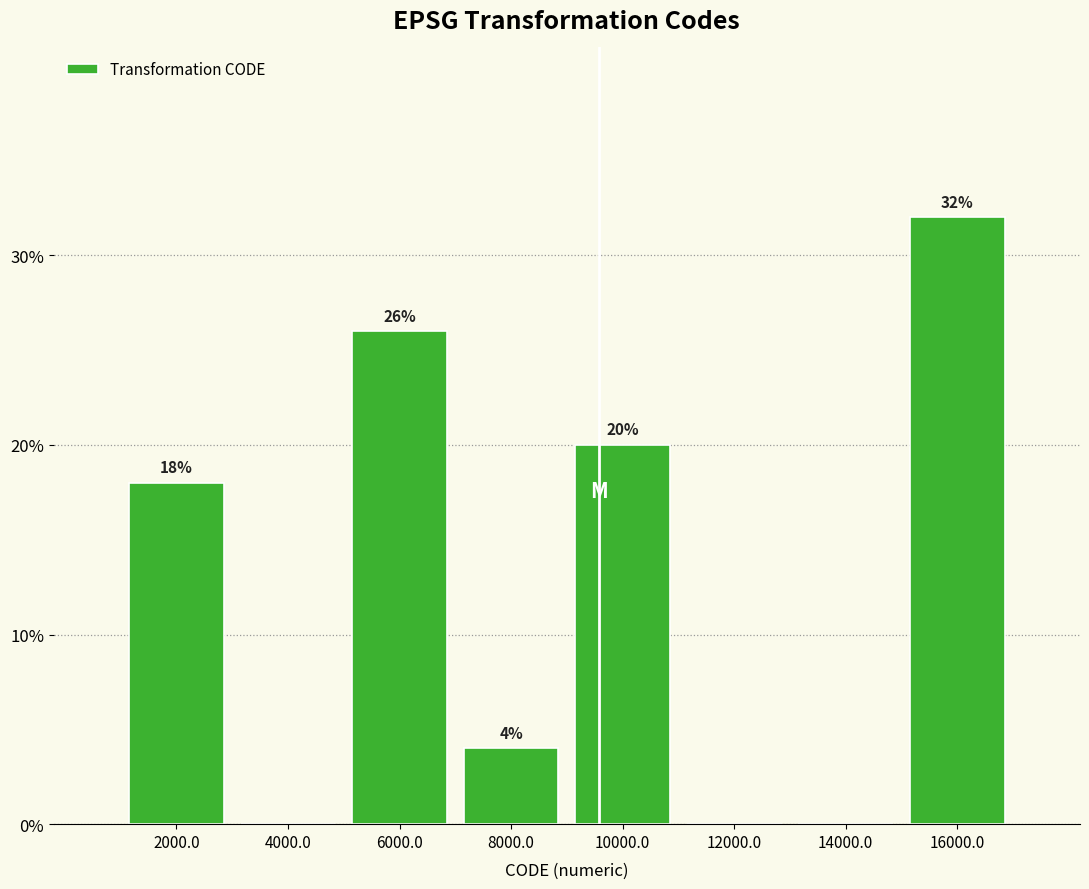

Over which range of the x-axis is the bar tallest?

15000 to 17000